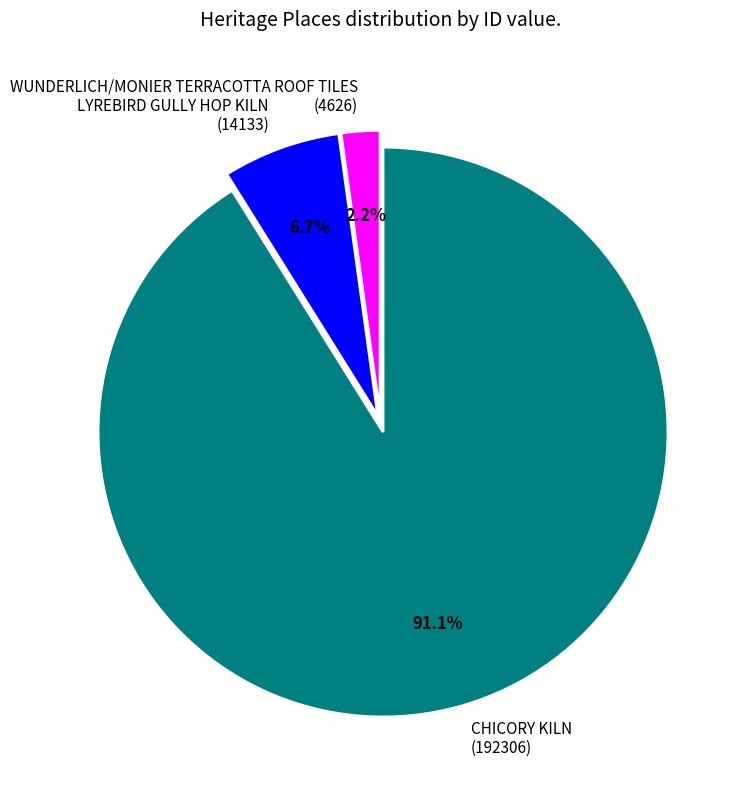

What is the total percentage of CHICORY KILN and WUNDERLICH/MONIER TERRACOTTA ROOF TILES?

93.3%